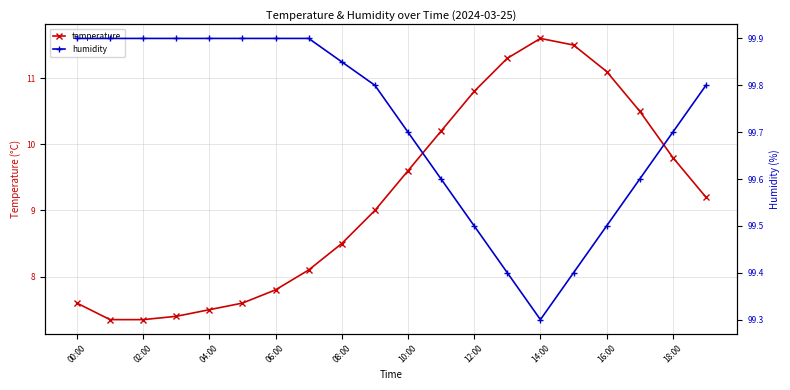

True or false: temperature has more than 2 interior local peaks.

False